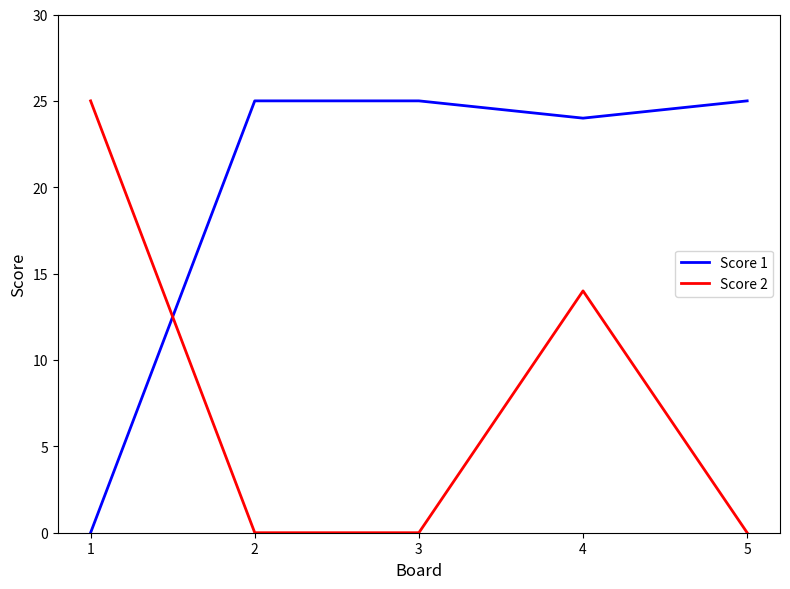

What is the sum of the Score 2 values at 3 and 1?

25